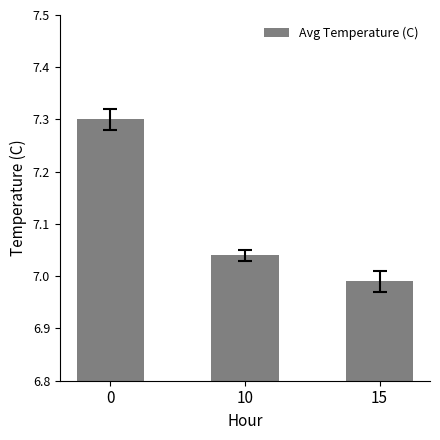

What is the value of the 1st bar from the left?

7.3